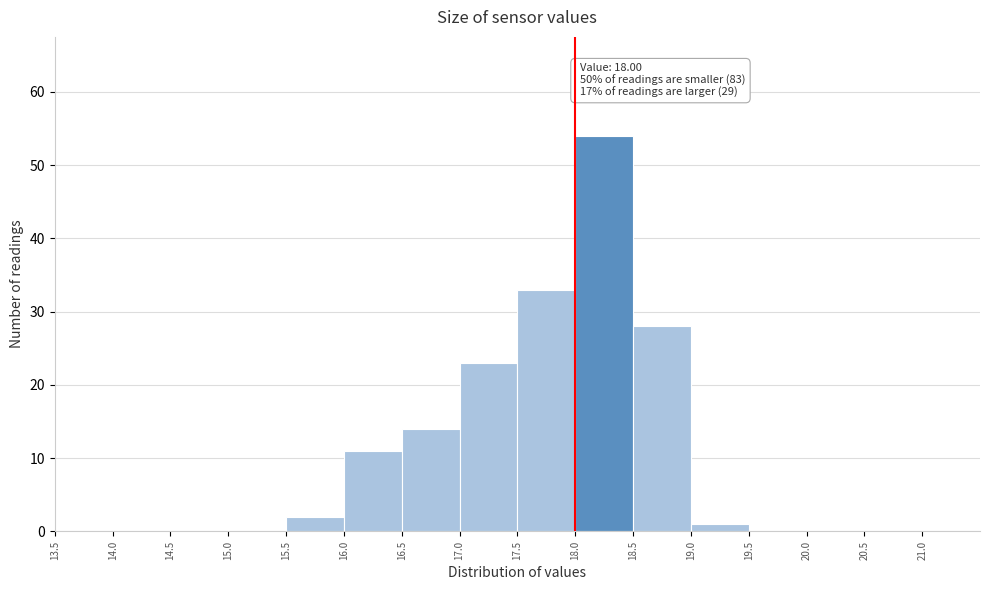

Which range on the x-axis has the tallest bar?

18.0 to 18.5